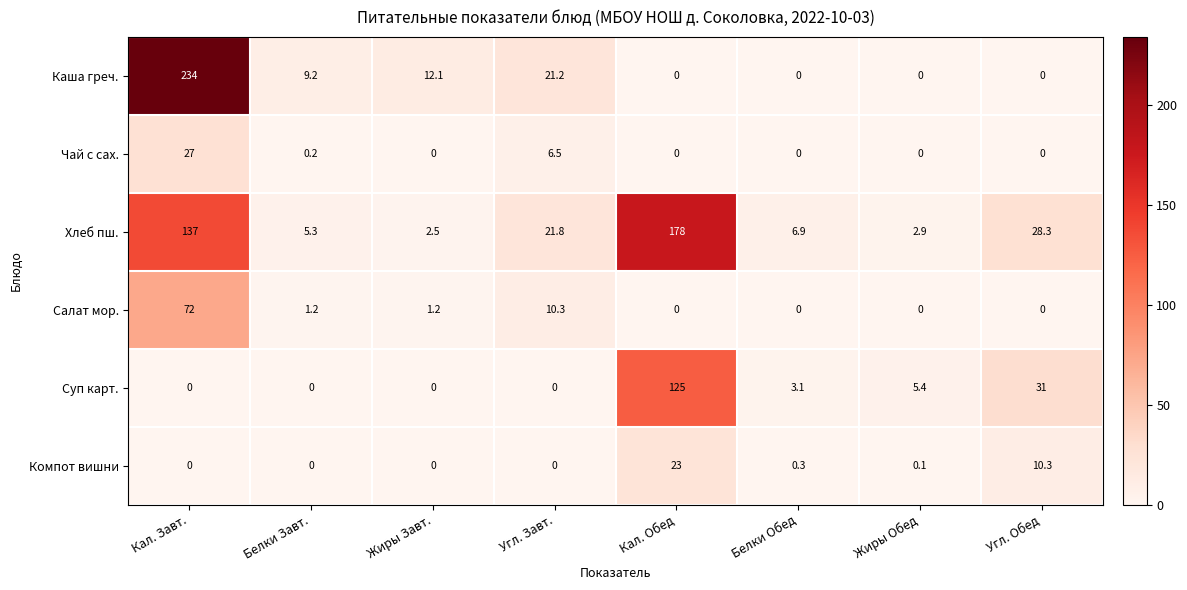

What is the maximum value shown in the chart?

234.0